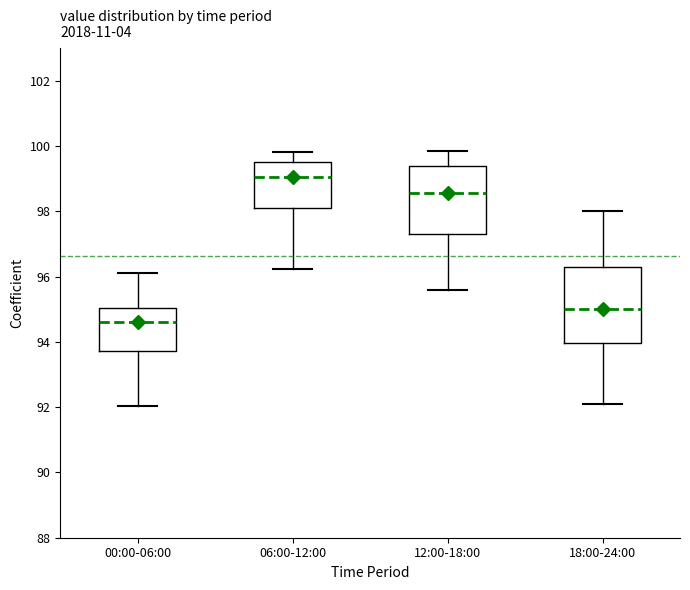

Reading left to right, read every box against the y-axis: the position of its median line, the range the box covers, and the ends of its whiskers. The values are not printed on the chart, so give them approximately, as read against the axis.

00:00-06:00: median 94.6, box 93.8 to 95.0, whiskers 92.0 to 96.2
06:00-12:00: median 99.0, box 98.2 to 99.6, whiskers 96.2 to 99.8
12:00-18:00: median 98.6, box 97.4 to 99.4, whiskers 95.6 to 99.8
18:00-24:00: median 95.0, box 94.0 to 96.4, whiskers 92.2 to 98.0